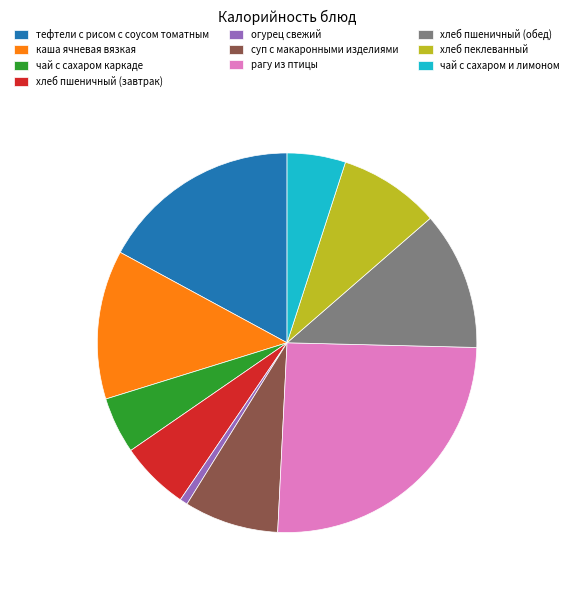

Which category has the biggest portion of the pie?

рагу из птицы